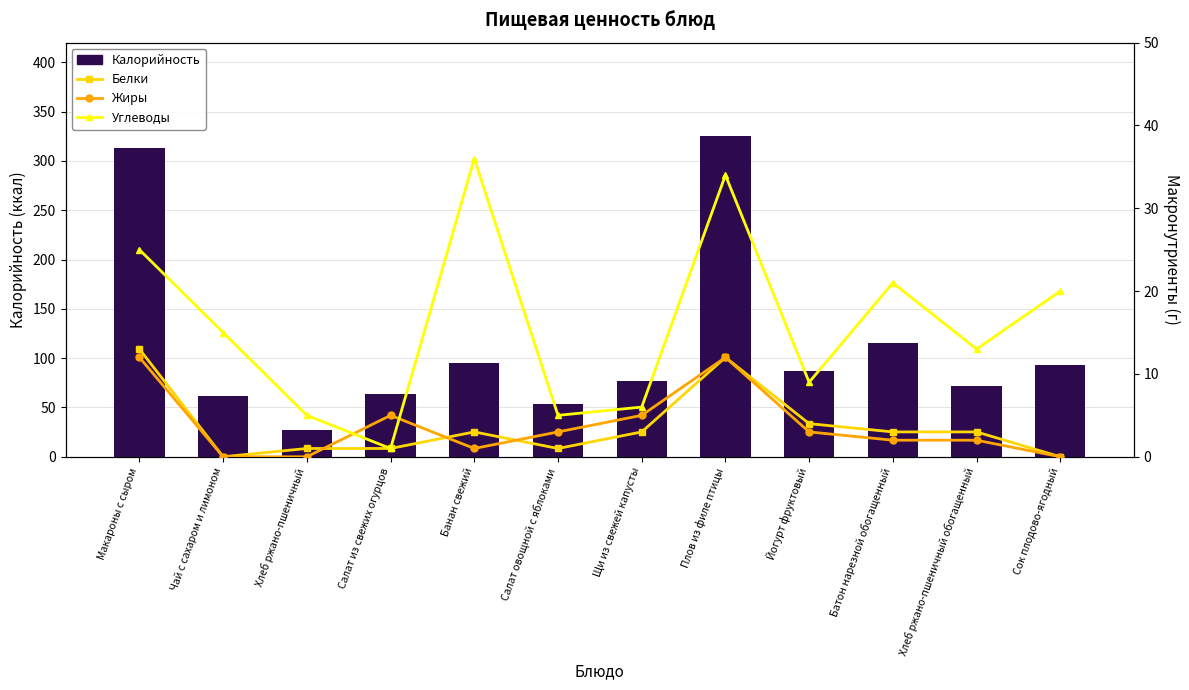

Between Плов из филе птицы and Сок плодово-ягодный, which series saw the biggest shift?

Калорийность